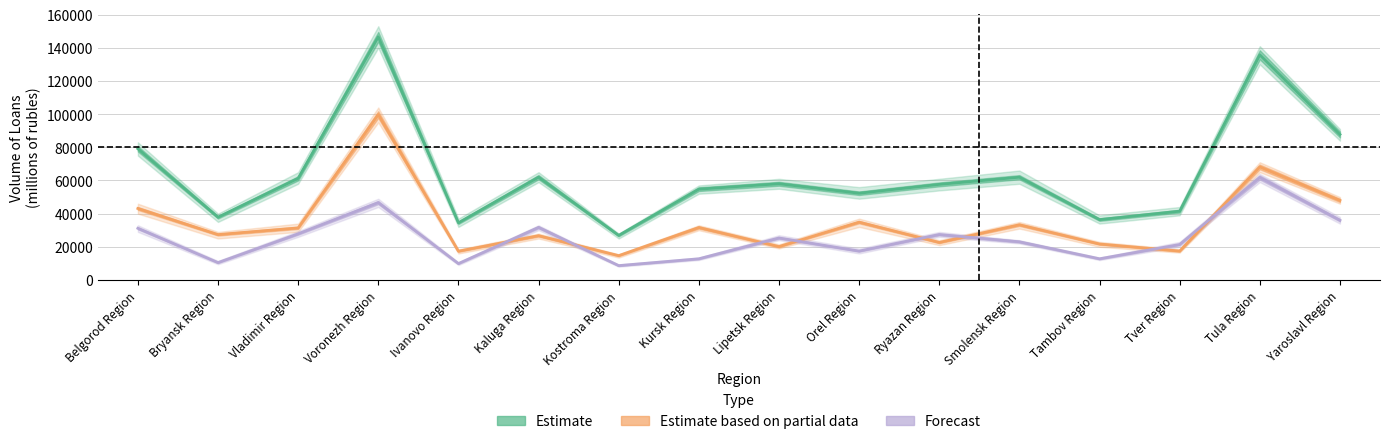

Rank the series at Kursk Region from highest to lowest value.

Estimate, Estimate based on partial data, Forecast